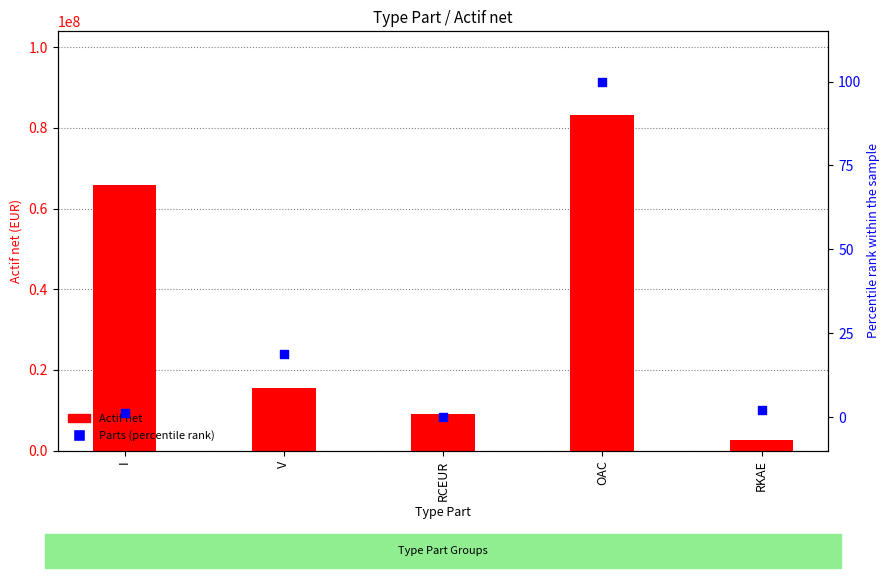

At which category is the sum across all series the highest?

OAC